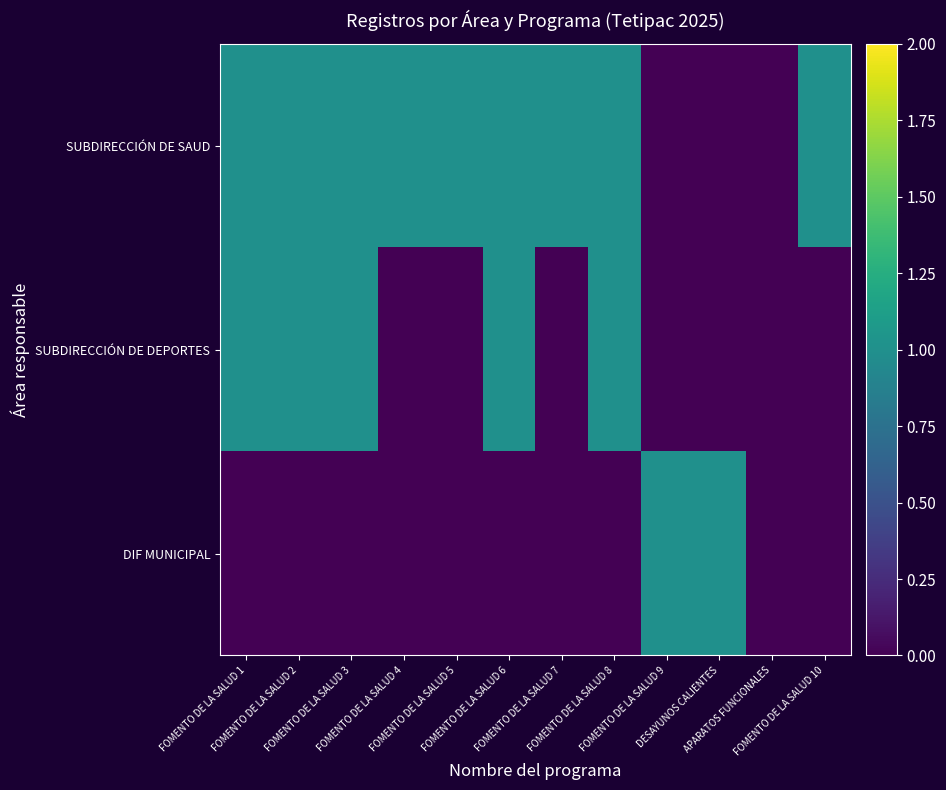

What is the total value across all series at FOMENTO DE LA SALUD 7?

1